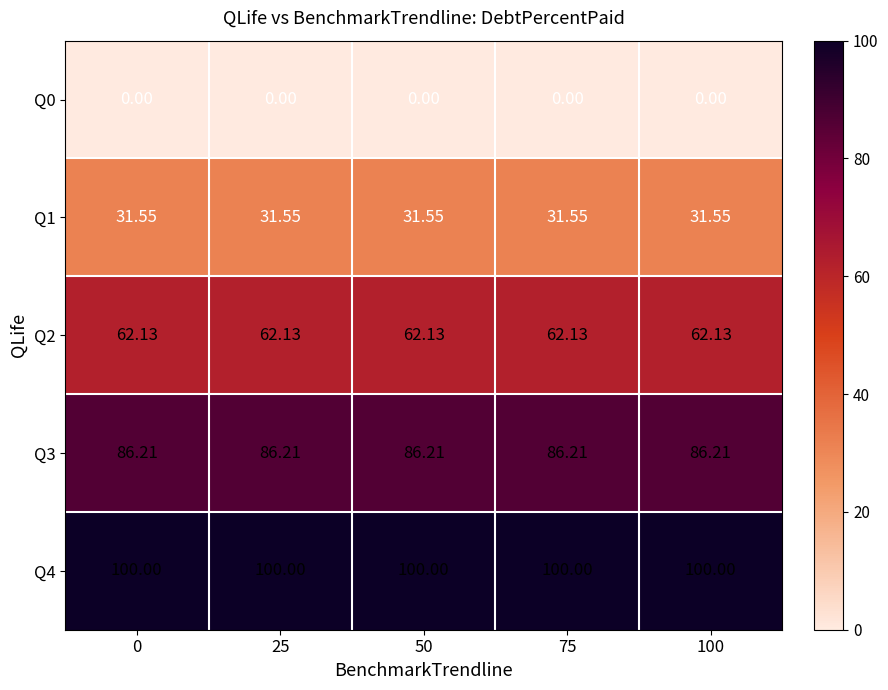

Is the value of Q3 at 50 greater than the value of Q1 at 100?

Yes